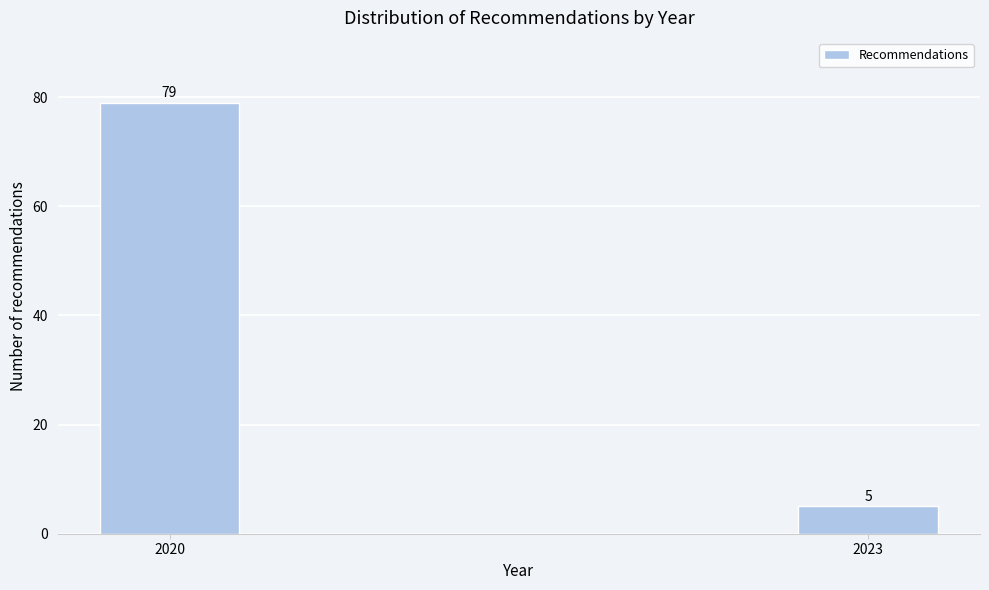

Reading right to left, transcribe all the data shown in this chart.

5	79